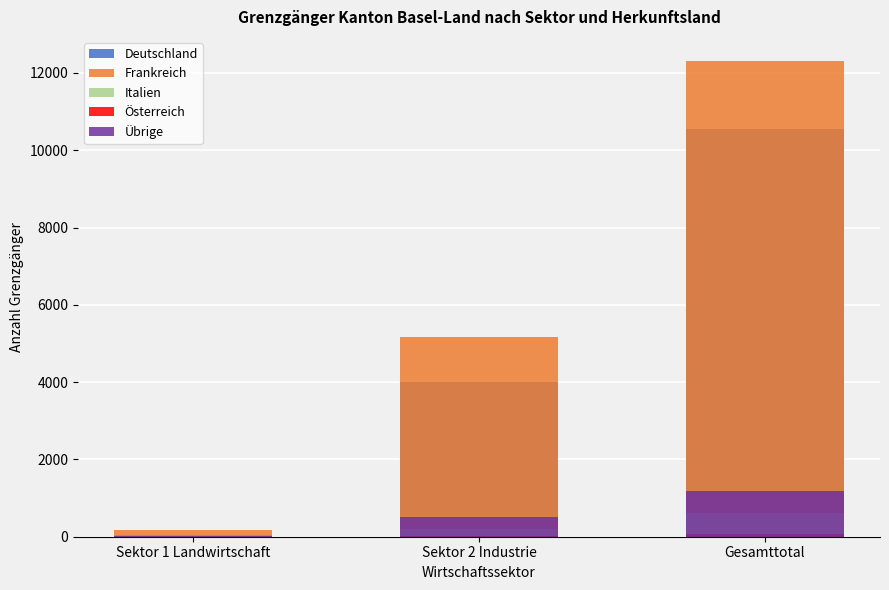

Reading left to right, what are all the values shown in this chart?

Deutschland: Sektor 1 Landwirtschaft=50	Sektor 2 Industrie=4001	Gesamttotal=10561
Frankreich: Sektor 1 Landwirtschaft=161	Sektor 2 Industrie=5169	Gesamttotal=12317
Italien: Sektor 1 Landwirtschaft=2	Sektor 2 Industrie=212	Gesamttotal=618
Österreich: Sektor 1 Landwirtschaft=0	Sektor 2 Industrie=13	Gesamttotal=79
Übrige: Sektor 1 Landwirtschaft=8	Sektor 2 Industrie=523	Gesamttotal=1174